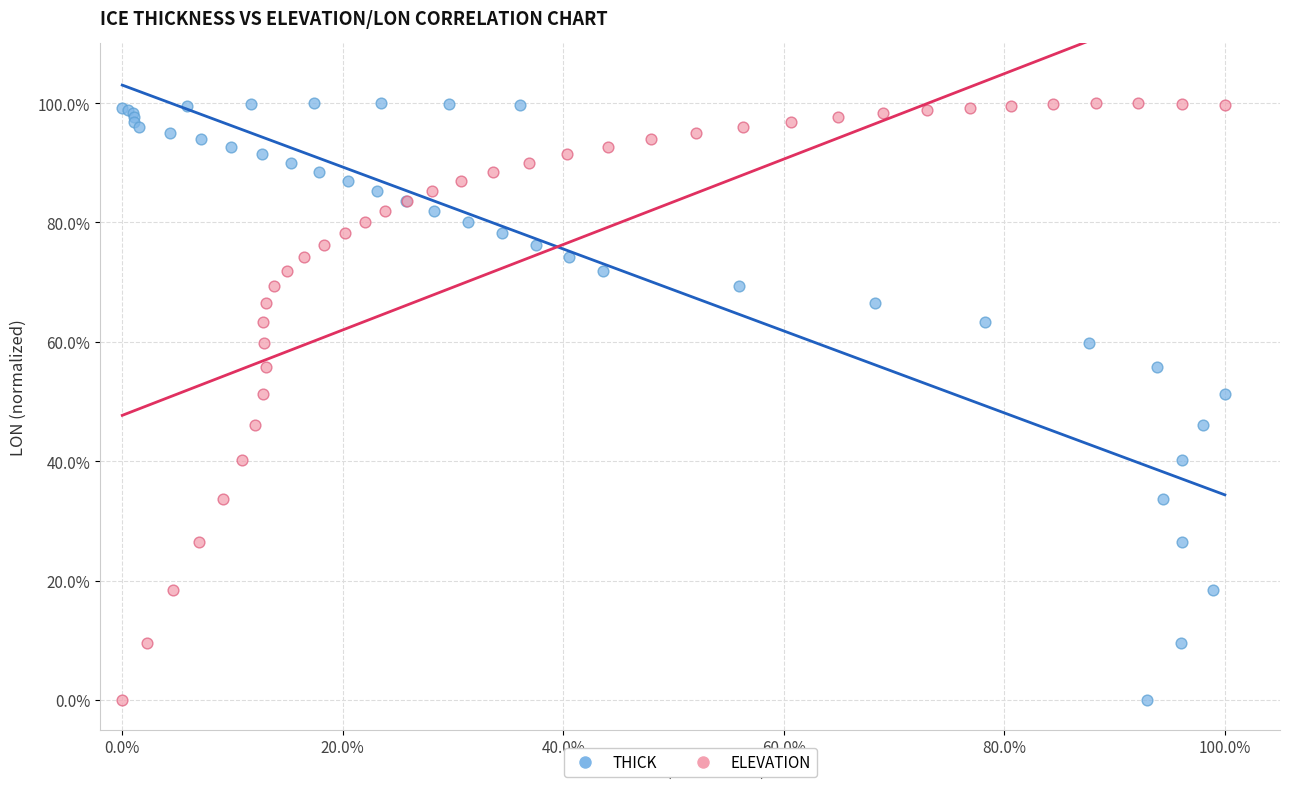

What are all the series names shown in the legend?

THICK, ELEVATION